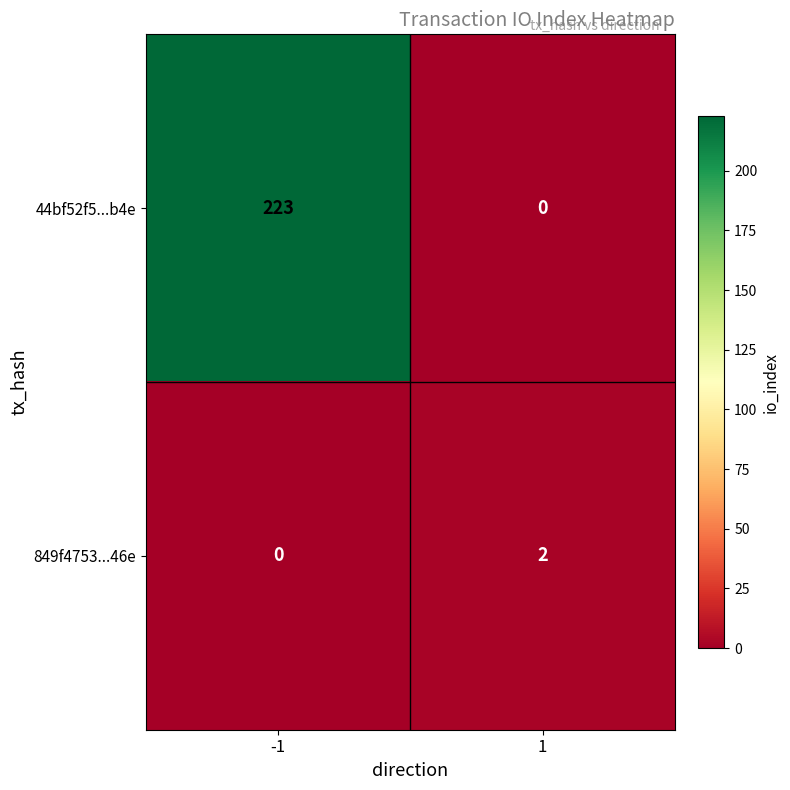

Count the number of data series in this chart.

2